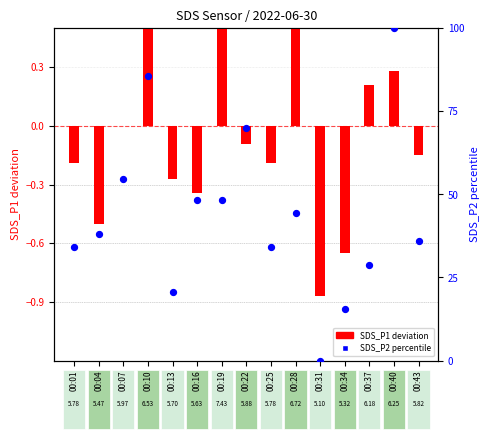

Which series has the largest total across all categories?

SDS_P2 percentile